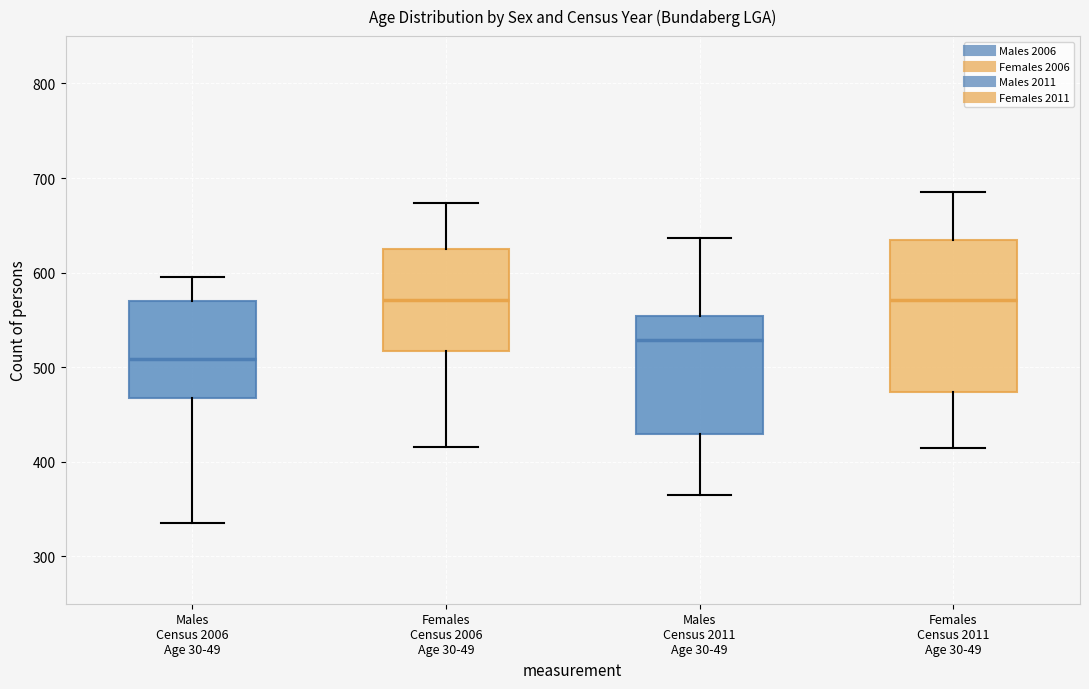

Reading left to right, transcribe this box plot: for each box, give where its median line is, the range the box spans, and where its two whiskers end, as read against the y-axis. The values are not printed on the chart, so give them approximately, as read against the axis.

Males Census 2006 Age 30-49: median 510, box 470 to 570, whiskers 340 to 600
Females Census 2006 Age 30-49: median 570, box 520 to 630, whiskers 420 to 670
Males Census 2011 Age 30-49: median 530, box 430 to 550, whiskers 370 to 640
Females Census 2011 Age 30-49: median 570, box 470 to 640, whiskers 420 to 690